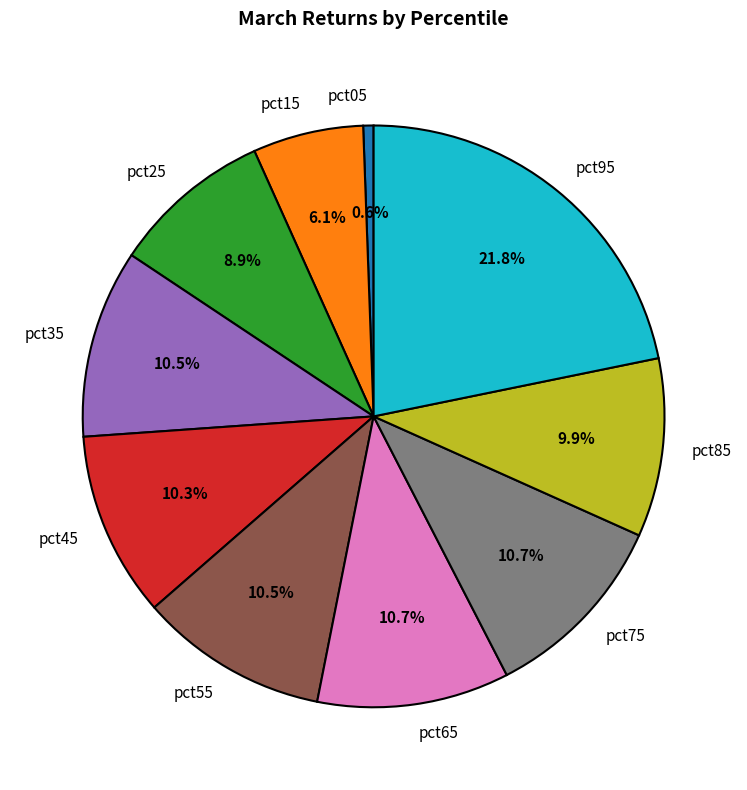

The pct15 slice represents 6% of the pie. True or false?

True